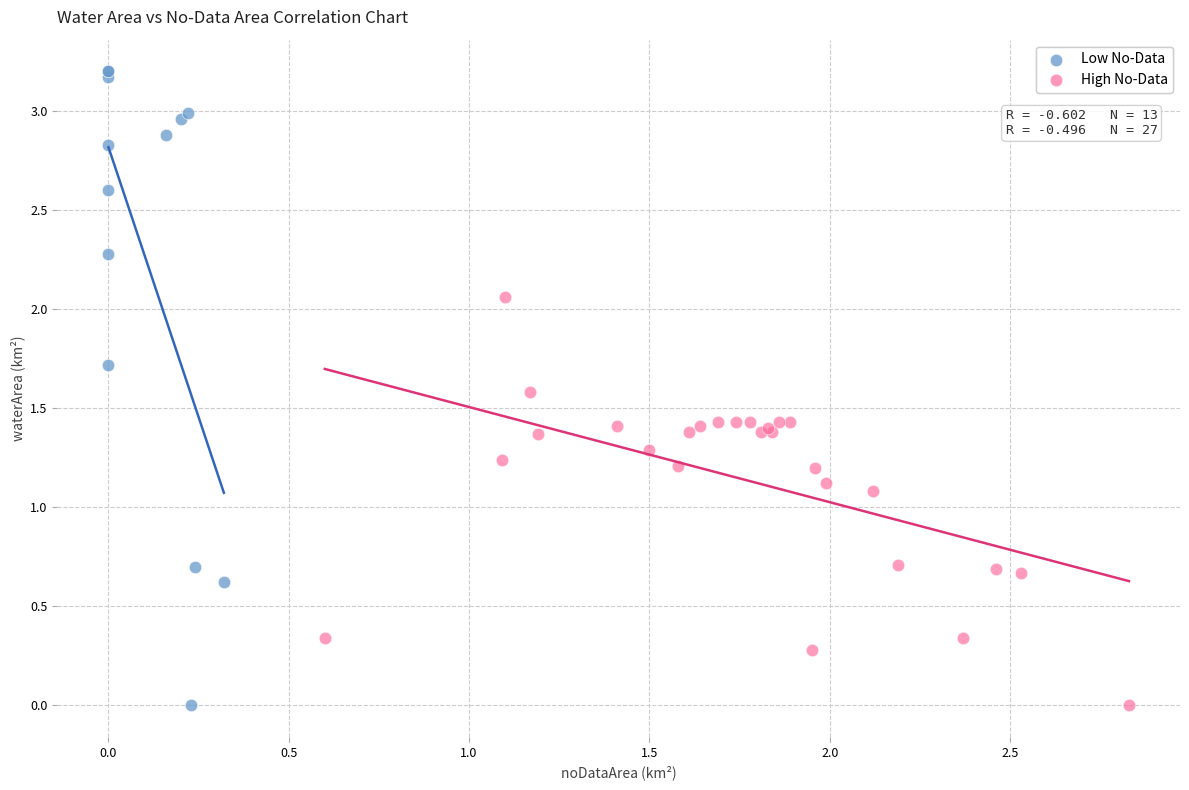

What are all the series names shown in the legend?

Low No-Data, High No-Data